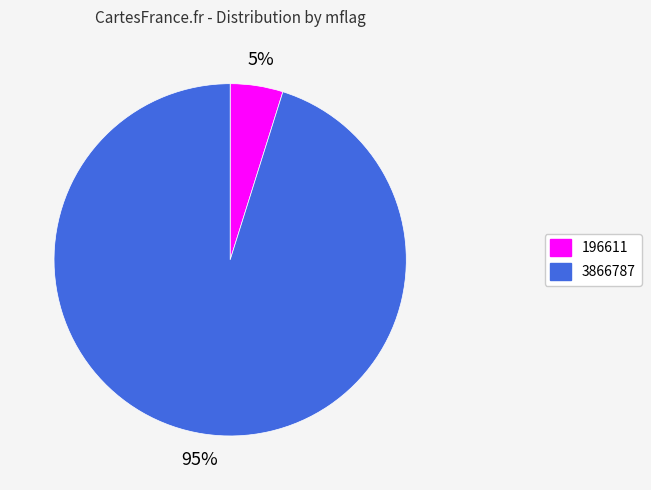

Which category has the smallest portion of the pie?

196611